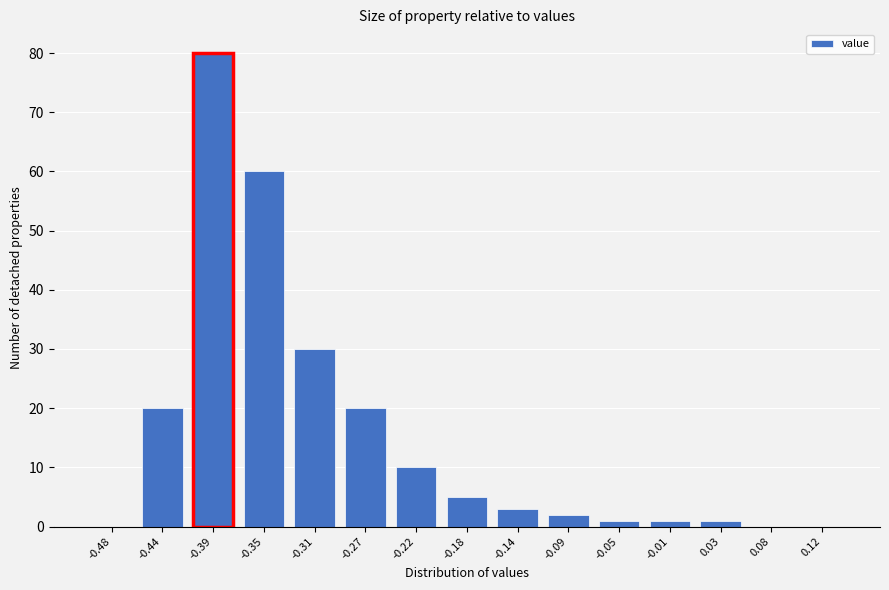

Reading left to right, extract all data points from this chart.

-0.48=0	-0.44=20	-0.39=80	-0.35=60	-0.31=30	-0.27=20	-0.22=10	-0.18=5	-0.14=3	-0.09=2	-0.05=1	-0.01=1	0.03=1	0.08=0	0.12=0